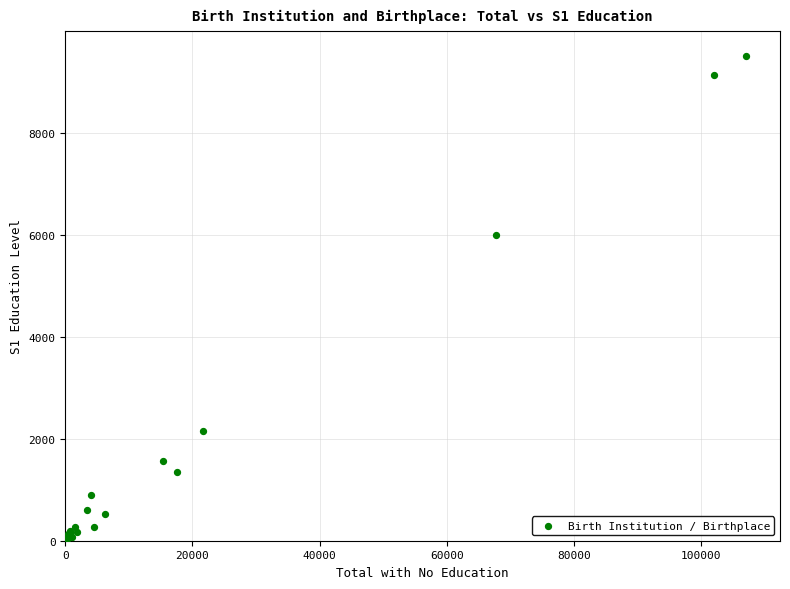

What Y value in the scatter plot is closest to 4761?

6005